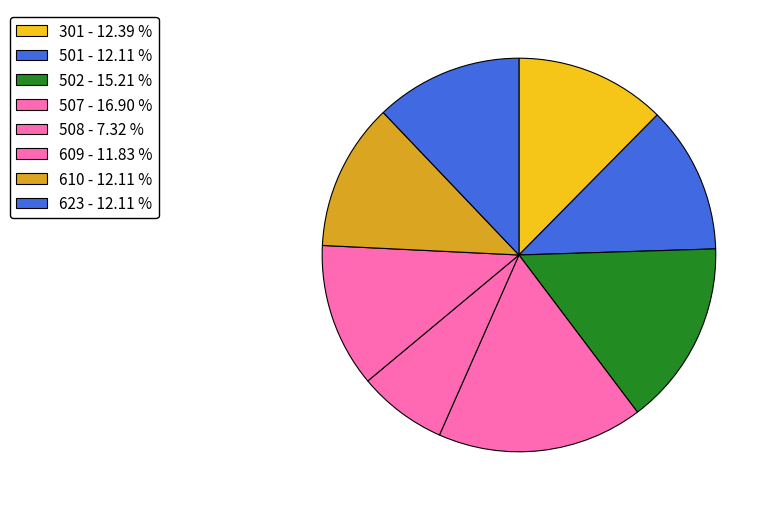

What percentage is the 501 slice, to the nearest percent?

12%